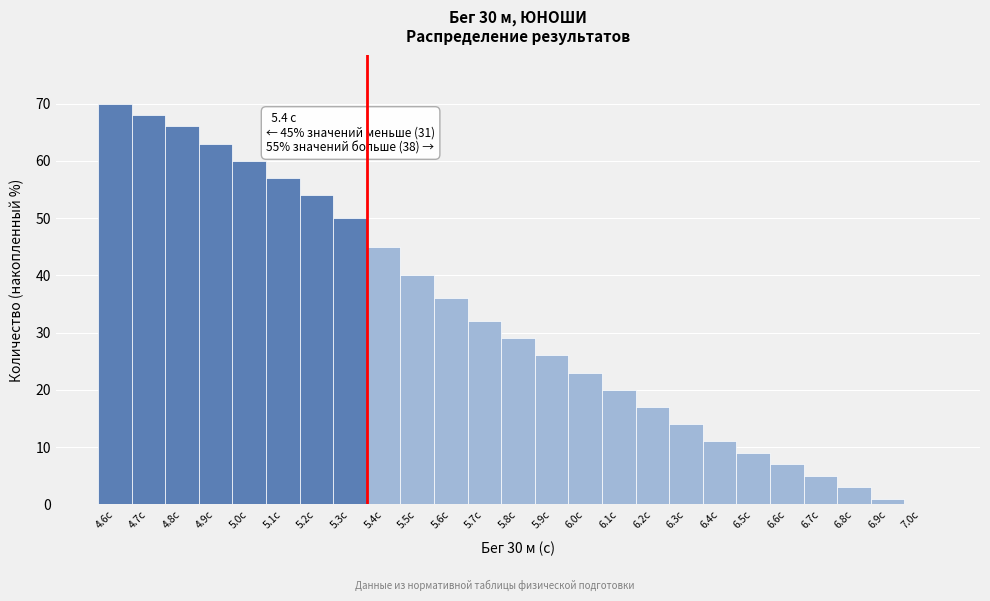

Reading left to right, transcribe all the data shown in this chart.

4.6с=70	4.7с=68	4.8с=66	4.9с=63	5.0с=60	5.1с=57	5.2с=54	5.3с=50	5.4с=45	5.5с=40	5.6с=36	5.7с=32	5.8с=29	5.9с=26	6.0с=23	6.1с=20	6.2с=17	6.3с=14	6.4с=11	6.5с=9	6.6с=7	6.7с=5	6.8с=3	6.9с=1	7.0с=0